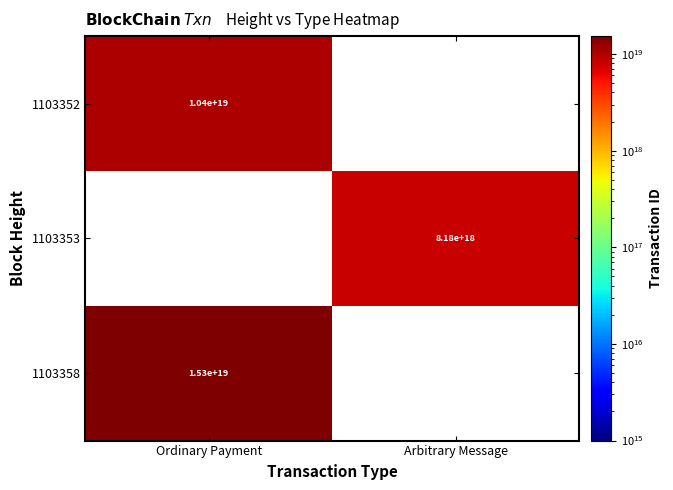

The value of 1103358 at Ordinary Payment is 21946416555696902144. True or false?

False